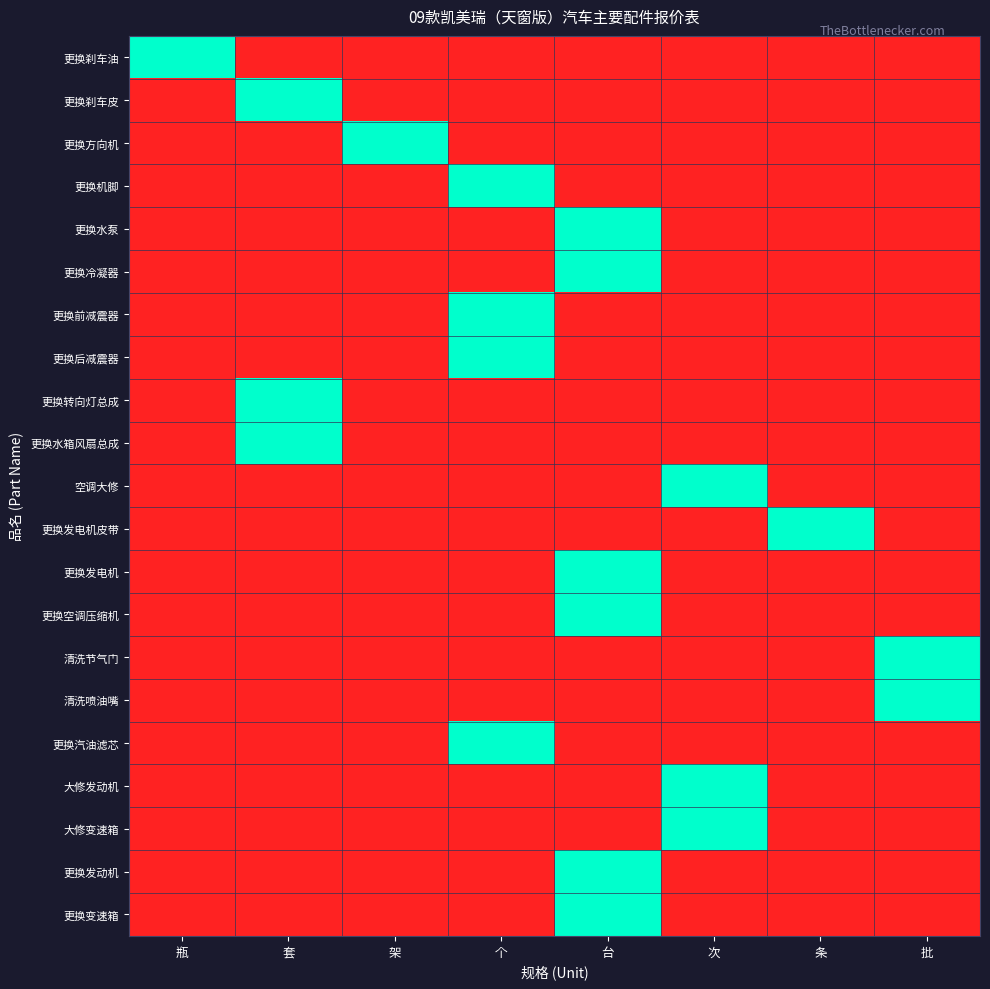

Which series has the largest total across all categories?

更换刹车油